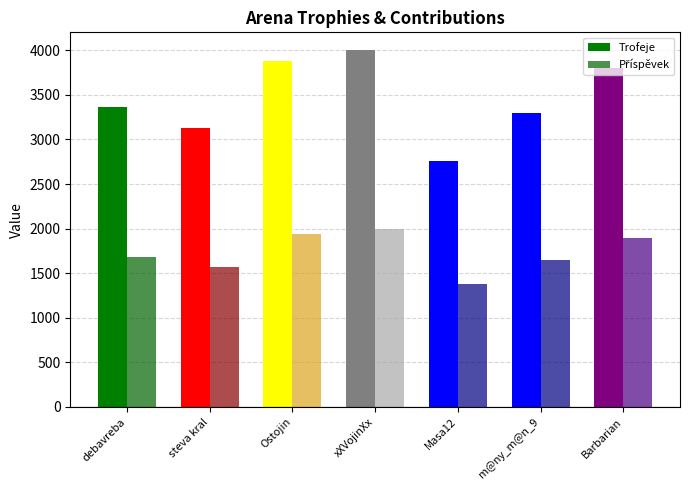

List the series in order of their peak value, lowest first.

Příspěvek, Trofeje